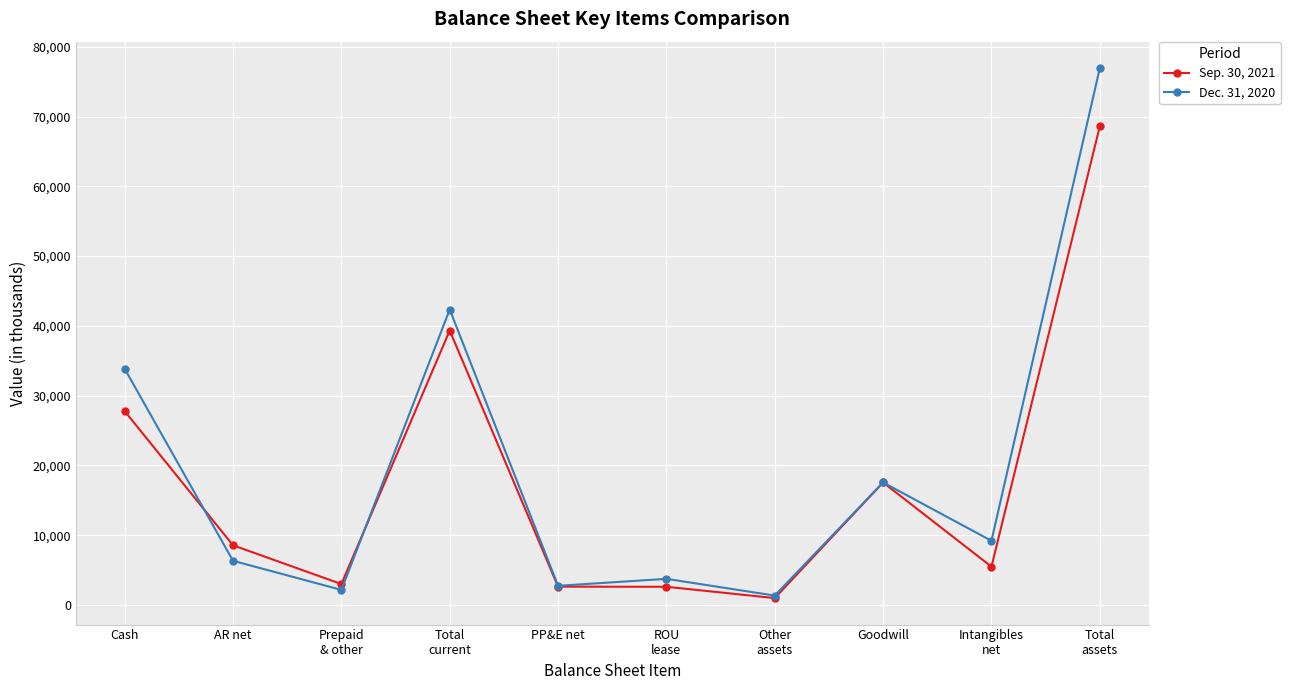

Where is Sep. 30, 2021 nearest to the value 34792?

Total
current